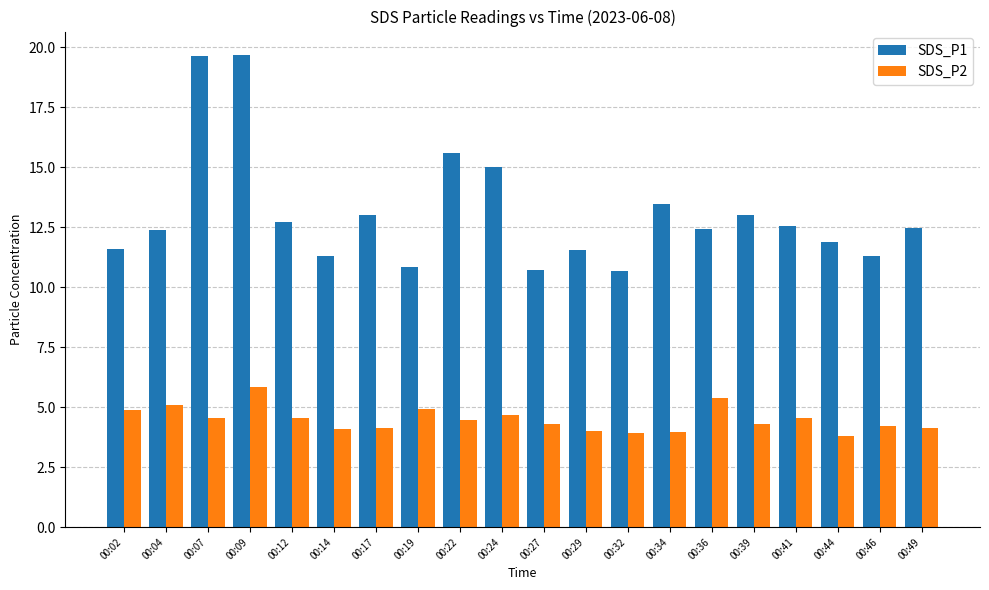

What is the minimum value shown in the chart?

3.8